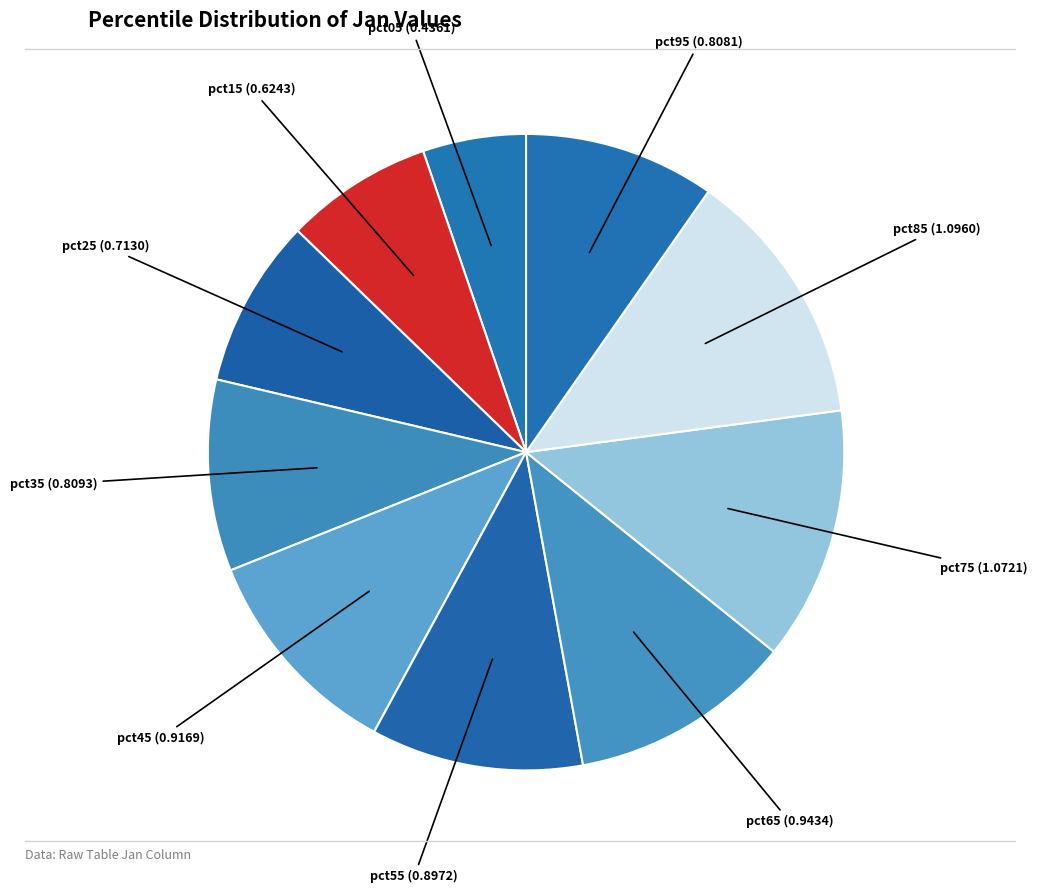

Which category has the biggest portion of the pie?

pct85